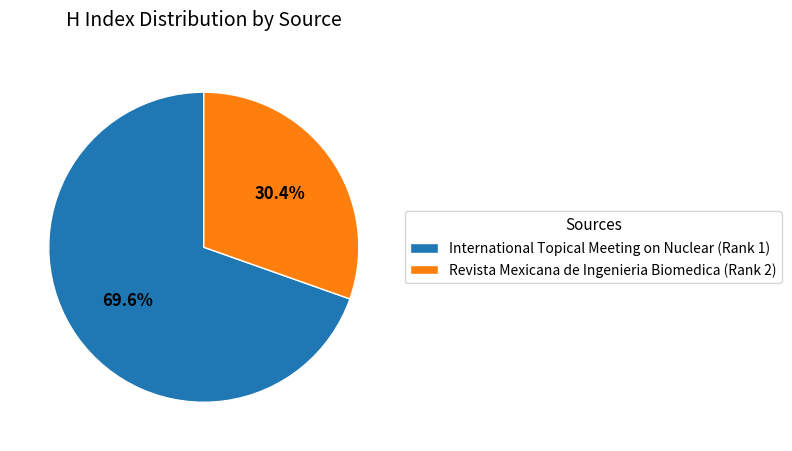

Which slice is the smallest?

Revista Mexicana de Ingenieria Biomedica (Rank 2)